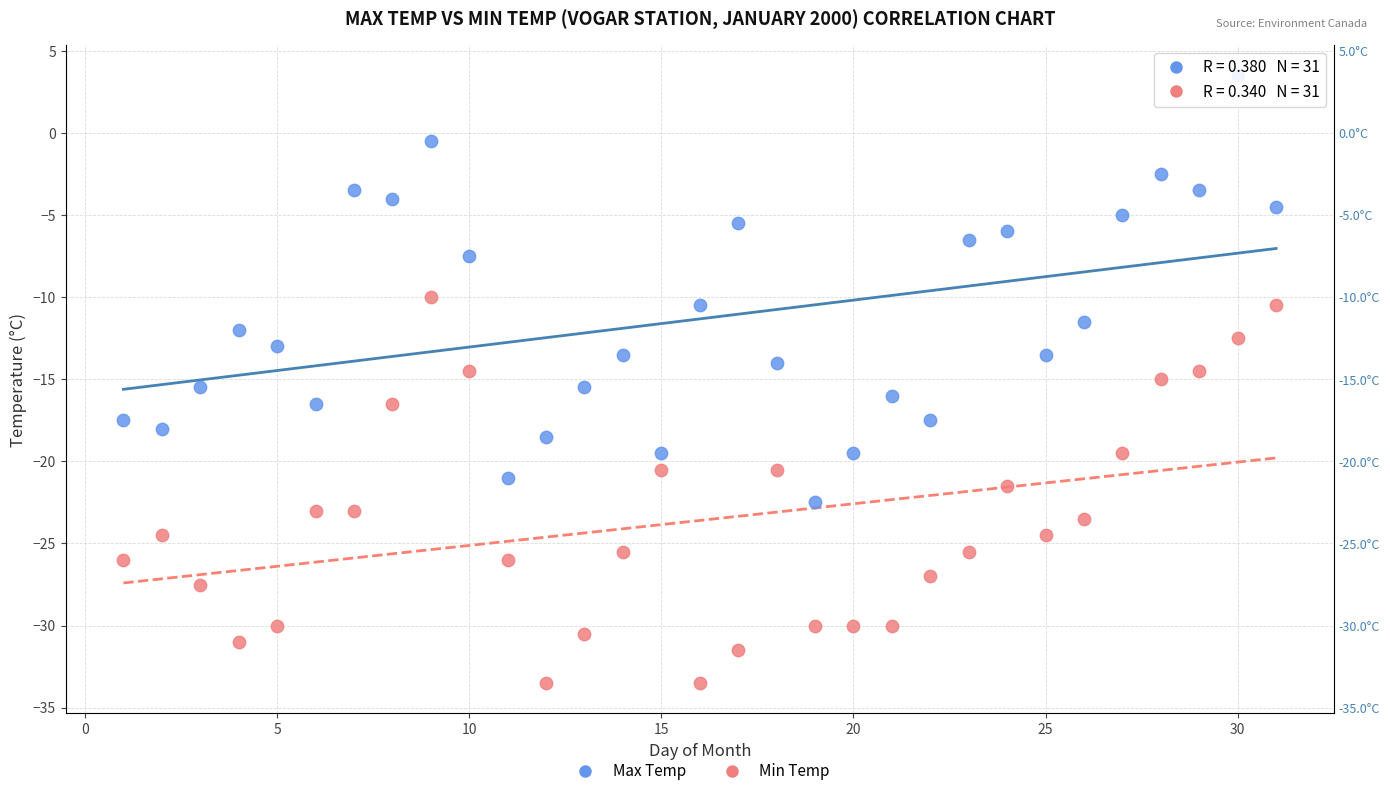

Across all data points, what is the range of X values (max minus min)?

30.0